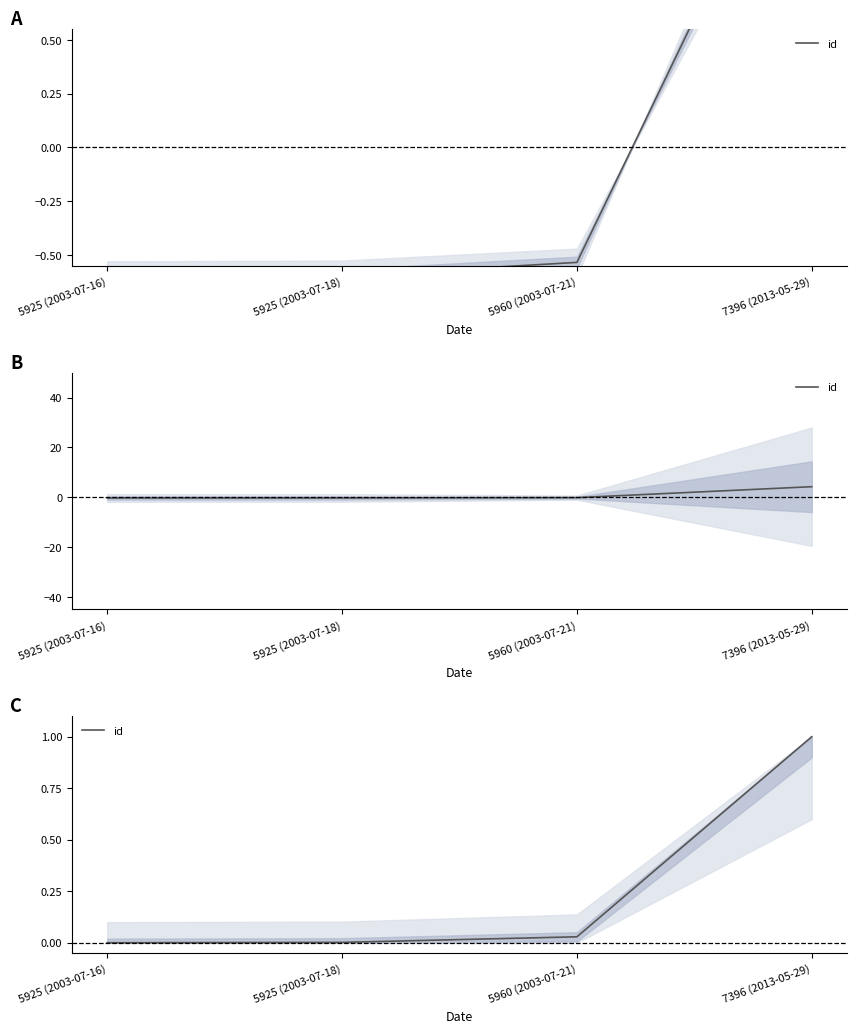

Between 5960 (2003-07-21) and 5925 (2003-07-16), which is larger?

5960 (2003-07-21)